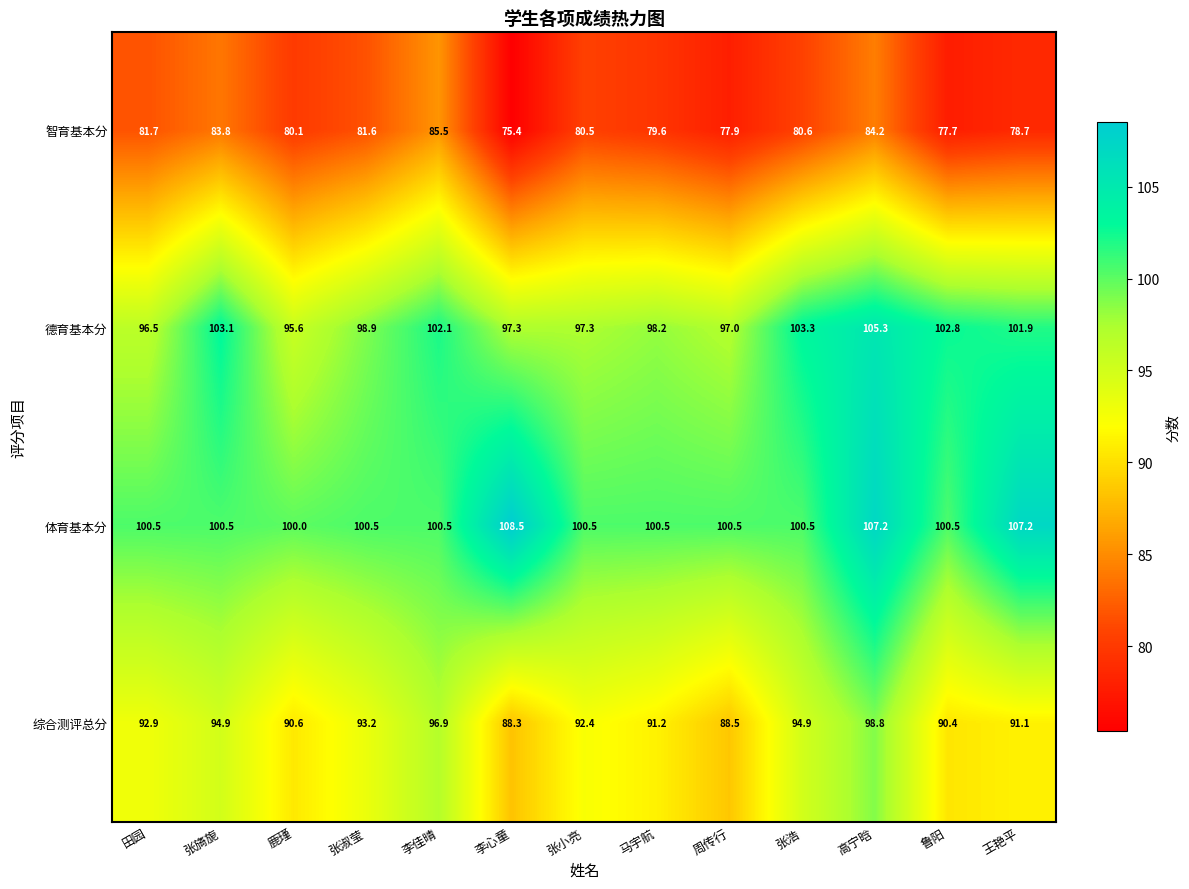

The value of 智育基本分 at 张旖旎 is 148.1. True or false?

False